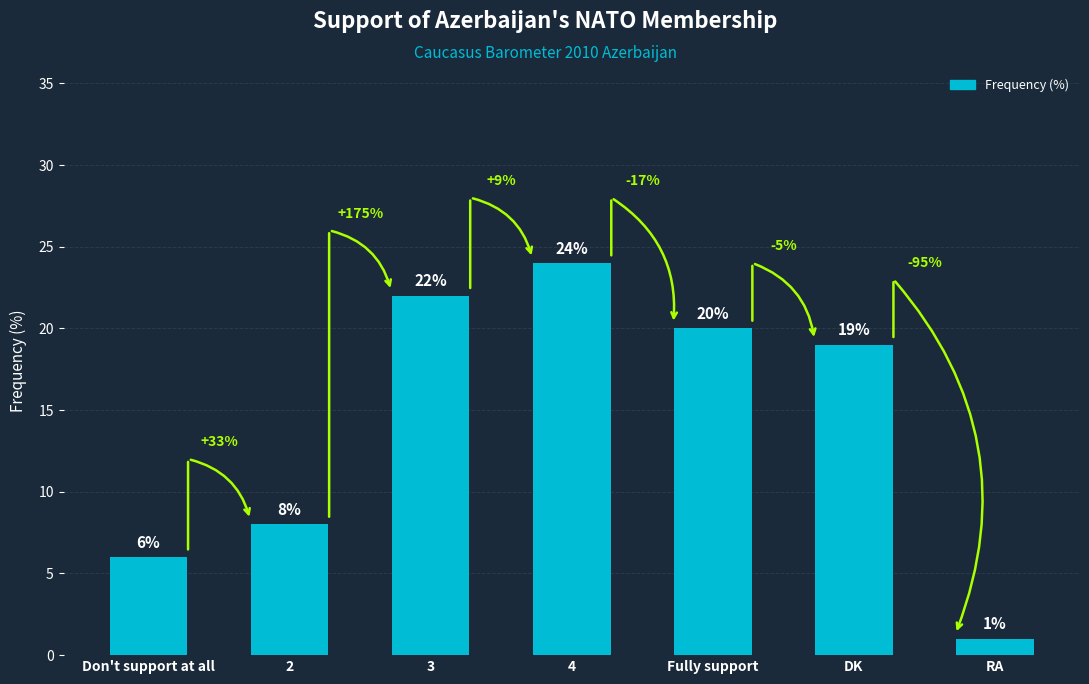

What is the ratio of the value at DK to the value at Don't support at all?

3.2